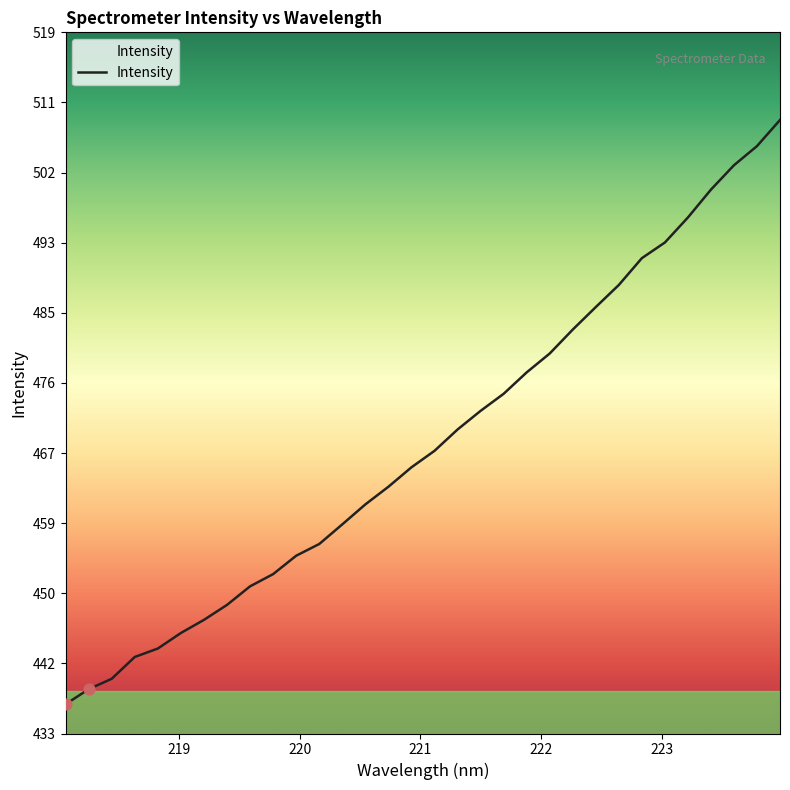

What is the minimum value shown in the chart?

436.6